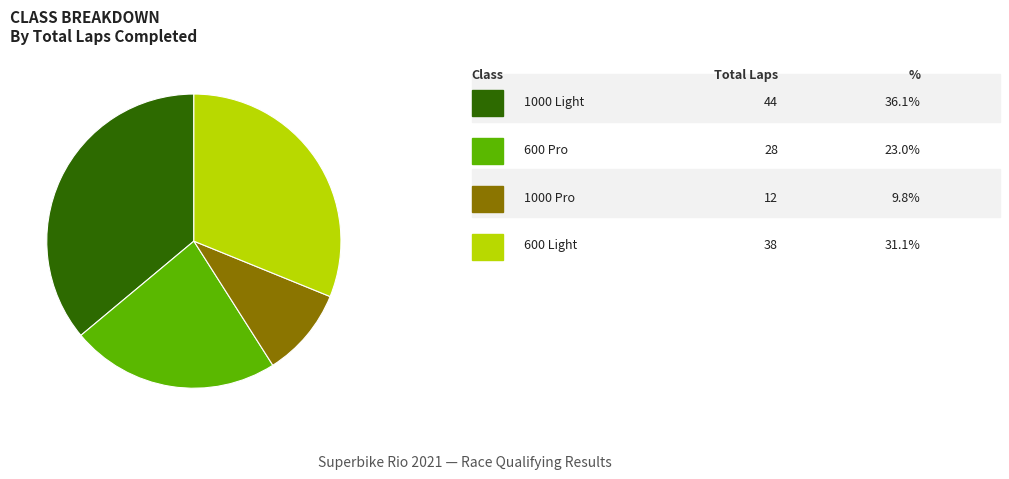

Is there any slice that represents more than half of the pie?

No